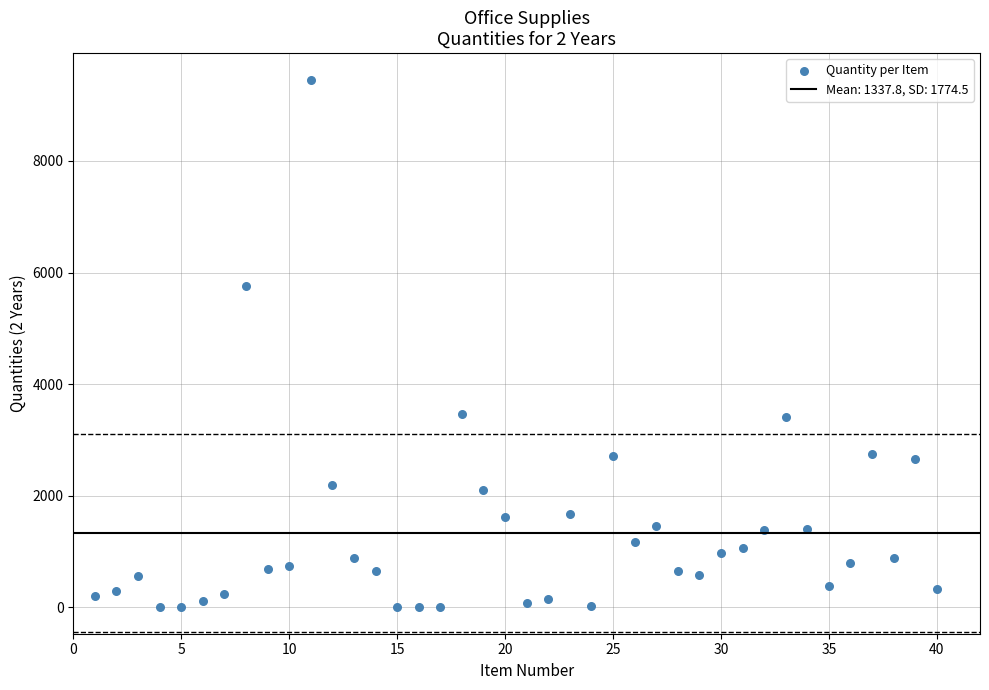

What is the range of Y values (max minus min)?

9456.0